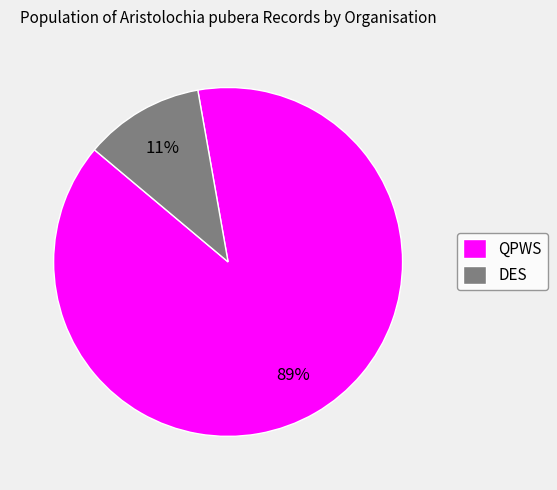

How many slices are in this pie chart?

2